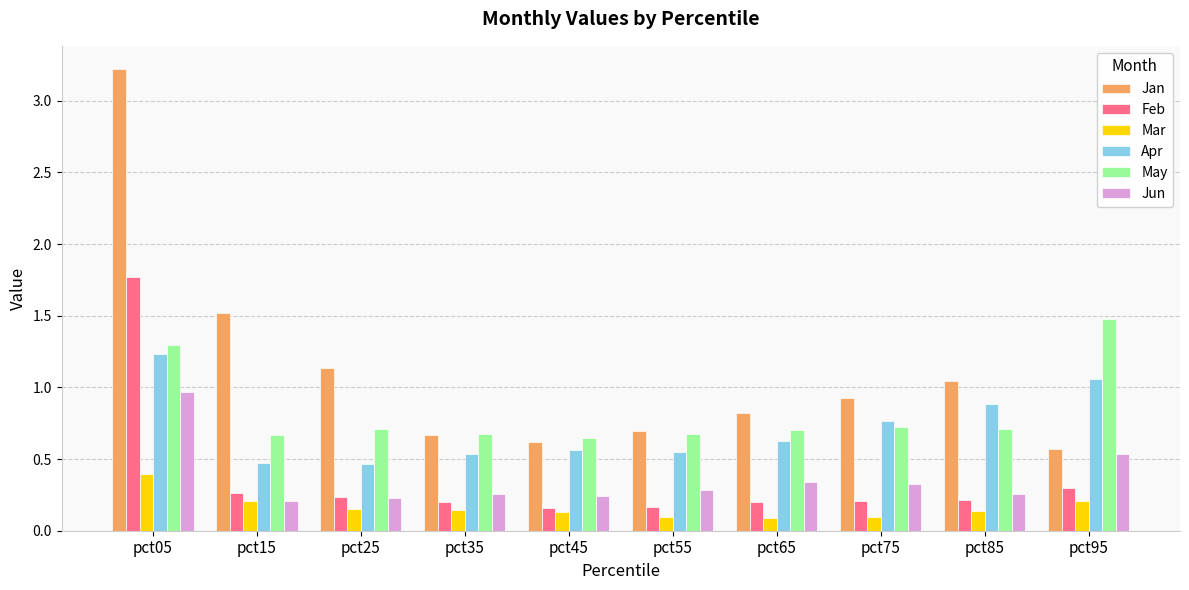

What is the sum of the Feb values at pct65 and pct05?

2.0